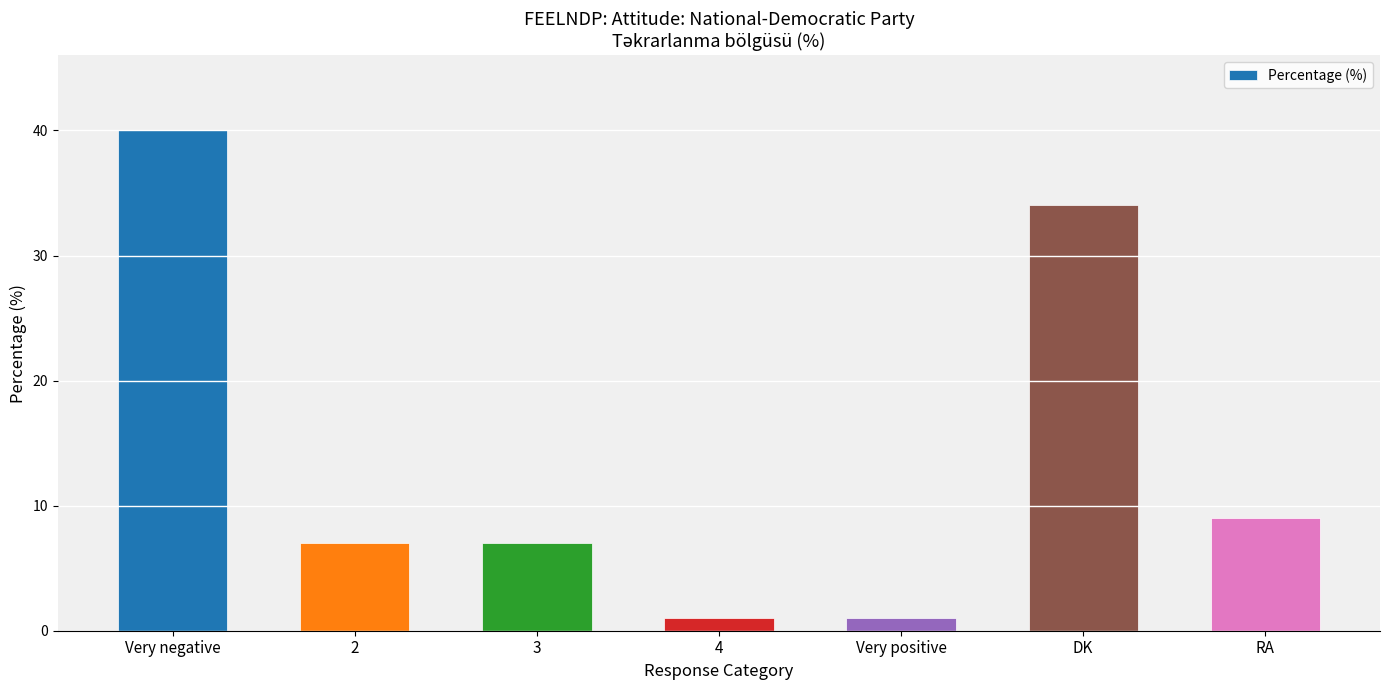

Count the values in the range 1 to 34.

6